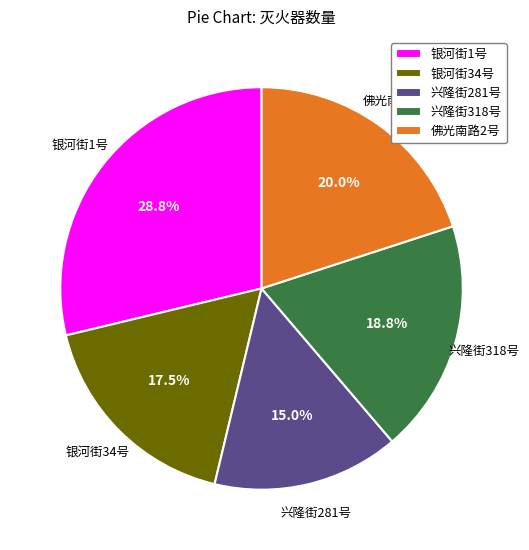

Does any single category account for the majority?

No